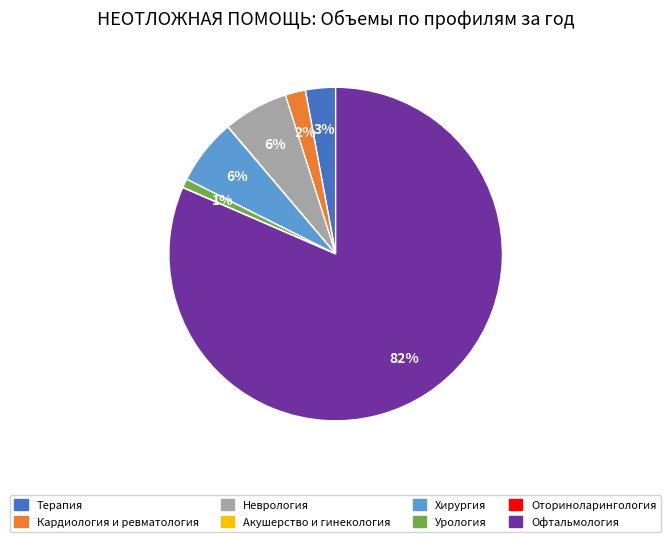

Do Неврология and Терапия together represent more than half of the pie?

No